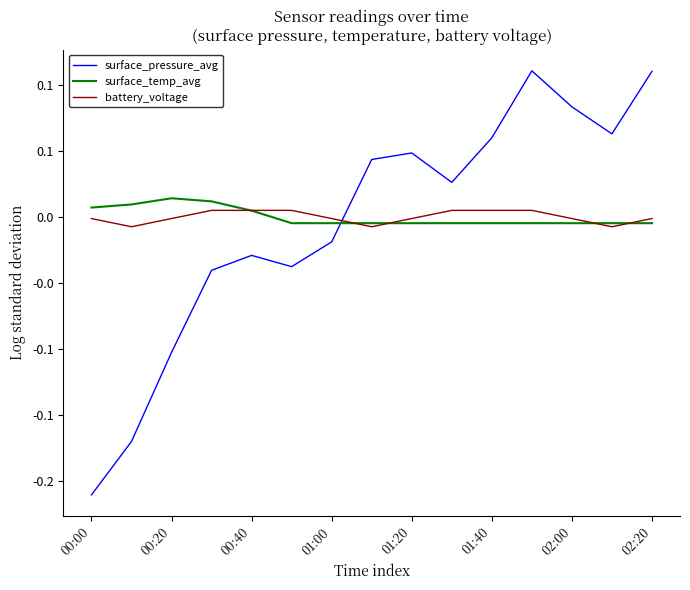

After their last crossing, which series has the higher values: surface_temp_avg or surface_pressure_avg?

surface_pressure_avg